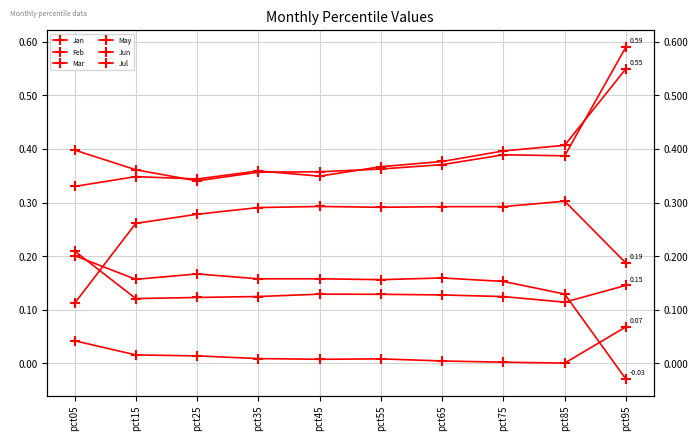

At how many categories does at least one series exceed 0?

10